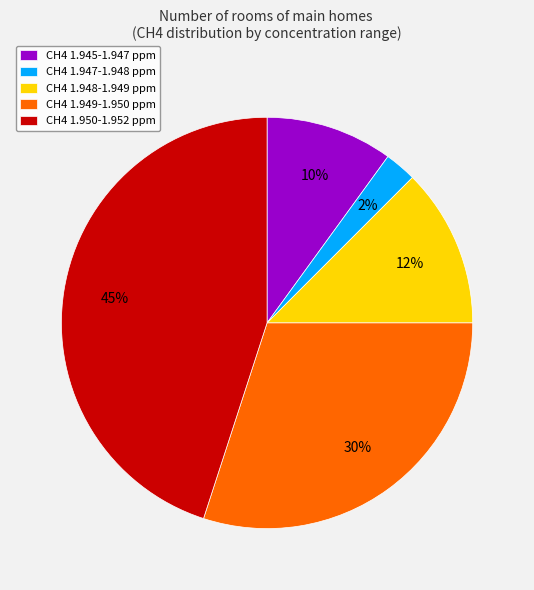

How many slices are in this pie chart?

5